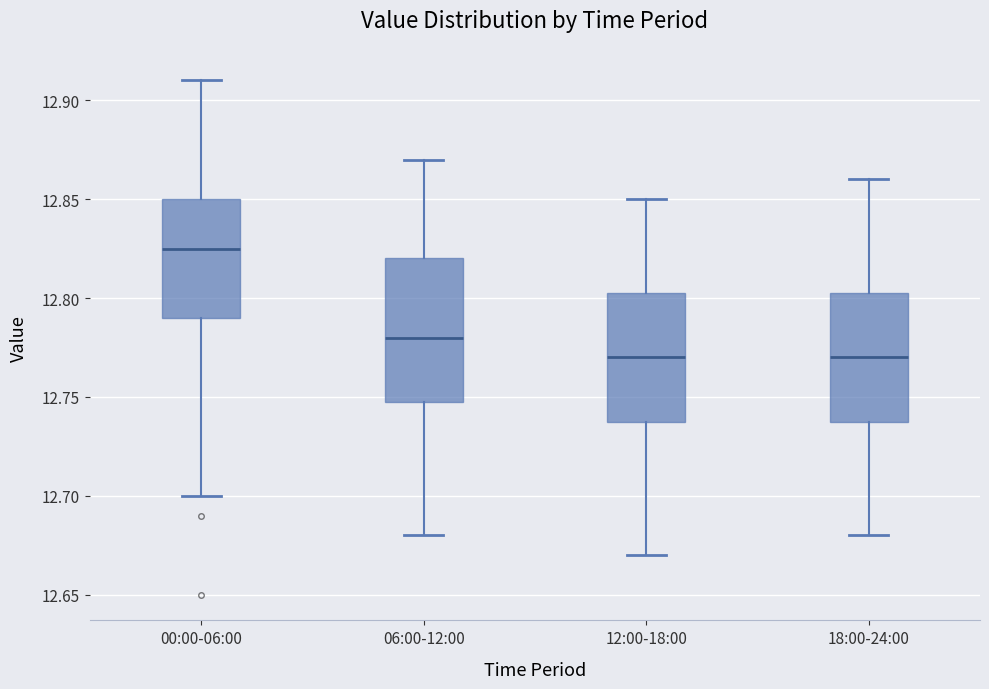

Reading left to right, read every box against the y-axis: the position of its median line, the range the box covers, and the ends of its whiskers. The values are not printed on the chart, so give them approximately, as read against the axis.

00:00-06:00: median 12.825, box 12.790 to 12.850, whiskers 12.700 to 12.910
06:00-12:00: median 12.780, box 12.750 to 12.820, whiskers 12.680 to 12.870
12:00-18:00: median 12.770, box 12.740 to 12.805, whiskers 12.670 to 12.850
18:00-24:00: median 12.770, box 12.740 to 12.805, whiskers 12.680 to 12.860